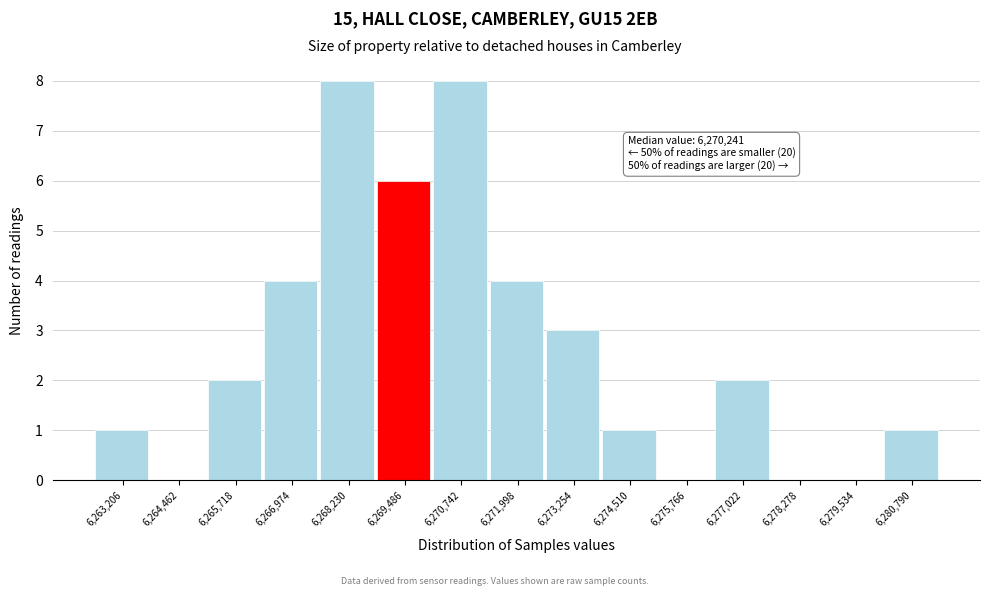

Reading right to left, what are all the values shown in this chart?

6,280,790=1	6,279,534=0	6,278,278=0	6,277,022=2	6,275,766=0	6,274,510=1	6,273,254=3	6,271,998=4	6,270,742=8	6,269,486=6	6,268,230=8	6,266,974=4	6,265,718=2	6,264,462=0	6,263,206=1